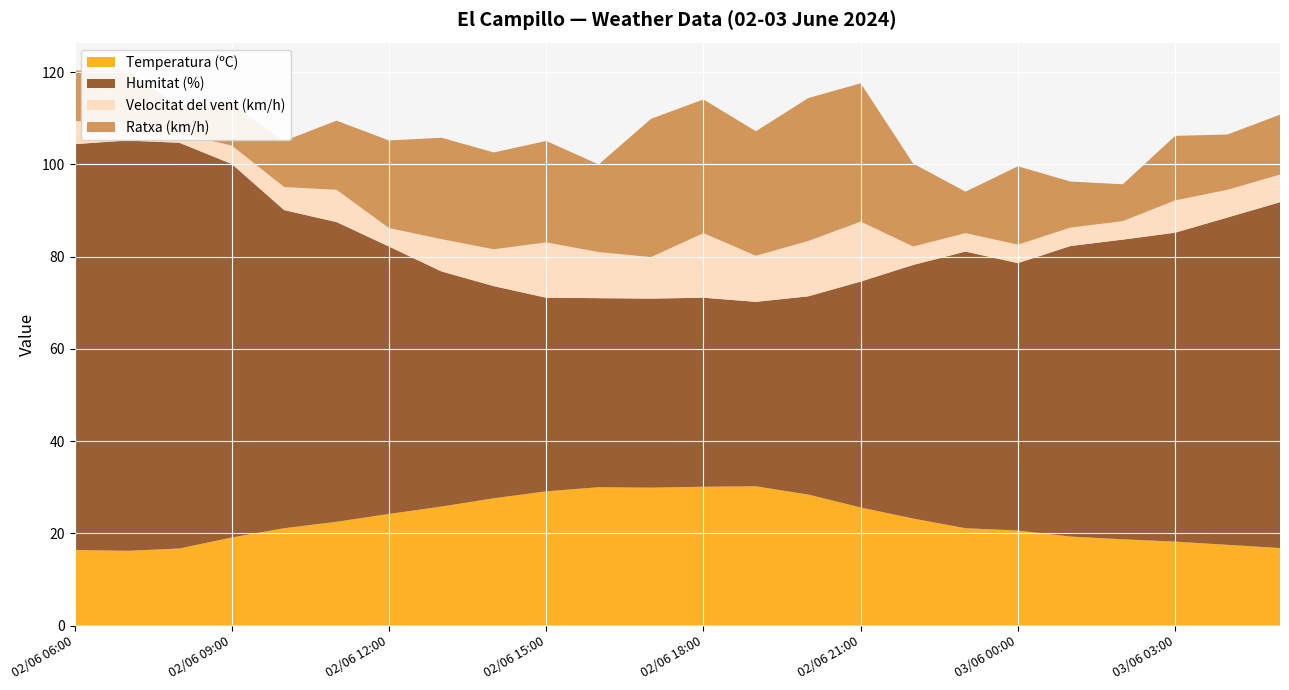

Reading left to right, what are all the values shown in this chart?

Temperatura (ºC): 02/06 06:00=16.4	02/06 07:00=16.2	02/06 08:00=16.7	02/06 09:00=19.1	02/06 10:00=21.1	02/06 11:00=22.5	02/06 12:00=24.2	02/06 13:00=25.8	02/06 14:00=27.6	02/06 15:00=29.1	02/06 16:00=30.0	02/06 17:00=29.9	02/06 18:00=30.1	02/06 19:00=30.2	02/06 20:00=28.4	02/06 21:00=25.6	02/06 22:00=23.2	02/06 23:00=21.1	03/06 00:00=20.6	03/06 01:00=19.3	03/06 02:00=18.7	03/06 03:00=18.2	03/06 04:00=17.5	03/06 05:00=16.8
Humitat (%): 02/06 06:00=88.0	02/06 07:00=89.0	02/06 08:00=88.0	02/06 09:00=81.0	02/06 10:00=69.0	02/06 11:00=65.0	02/06 12:00=58.0	02/06 13:00=51.0	02/06 14:00=46.0	02/06 15:00=42.0	02/06 16:00=41.0	02/06 17:00=41.0	02/06 18:00=41.0	02/06 19:00=40.0	02/06 20:00=43.0	02/06 21:00=49.0	02/06 22:00=55.0	02/06 23:00=60.0	03/06 00:00=58.0	03/06 01:00=63.0	03/06 02:00=65.0	03/06 03:00=67.0	03/06 04:00=71.0	03/06 05:00=75.0
Velocitat del vent (km/h): 02/06 06:00=5.0	02/06 07:00=4.0	02/06 08:00=2.0	02/06 09:00=4.0	02/06 10:00=5.0	02/06 11:00=7.0	02/06 12:00=4.0	02/06 13:00=7.0	02/06 14:00=8.0	02/06 15:00=12.0	02/06 16:00=10.0	02/06 17:00=9.0	02/06 18:00=14.0	02/06 19:00=10.0	02/06 20:00=12.0	02/06 21:00=13.0	02/06 22:00=4.0	02/06 23:00=4.0	03/06 00:00=4.0	03/06 01:00=4.0	03/06 02:00=4.0	03/06 03:00=7.0	03/06 04:00=6.0	03/06 05:00=6.0
Ratxa (km/h): 02/06 06:00=11.0	02/06 07:00=11.0	02/06 08:00=6.0	02/06 09:00=9.0	02/06 10:00=10.0	02/06 11:00=15.0	02/06 12:00=19.0	02/06 13:00=22.0	02/06 14:00=21.0	02/06 15:00=22.0	02/06 16:00=19.0	02/06 17:00=30.0	02/06 18:00=29.0	02/06 19:00=27.0	02/06 20:00=31.0	02/06 21:00=30.0	02/06 22:00=18.0	02/06 23:00=9.0	03/06 00:00=17.0	03/06 01:00=10.0	03/06 02:00=8.0	03/06 03:00=14.0	03/06 04:00=12.0	03/06 05:00=13.0